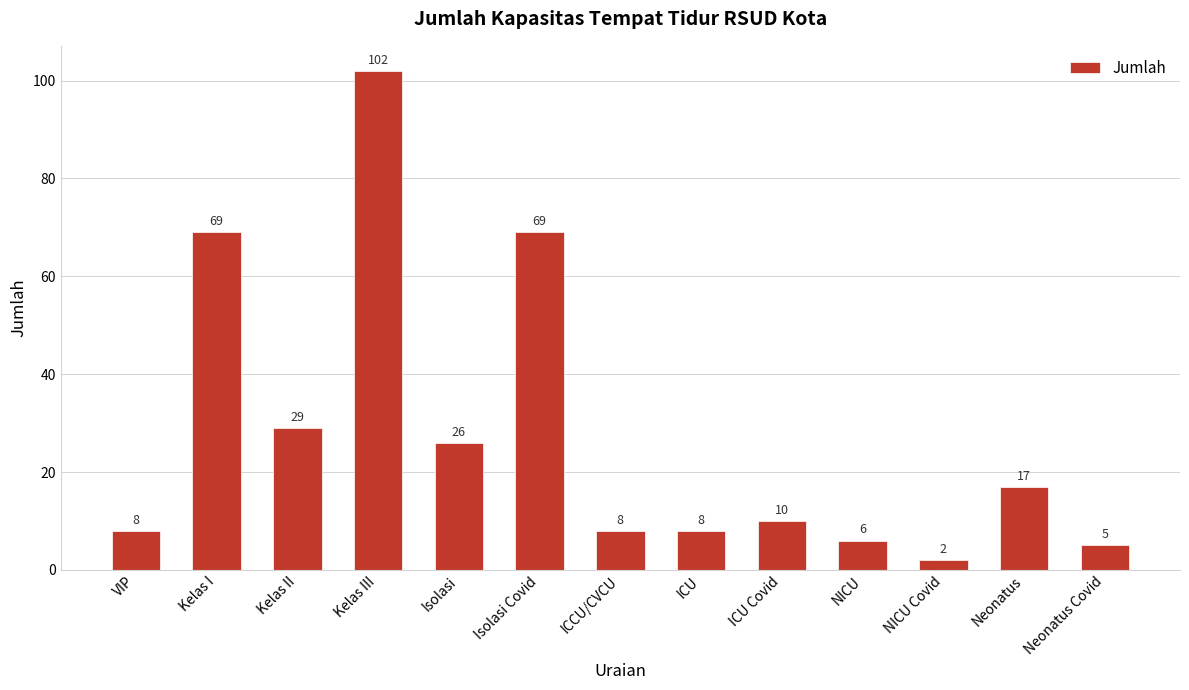

How many bars are there in total?

13